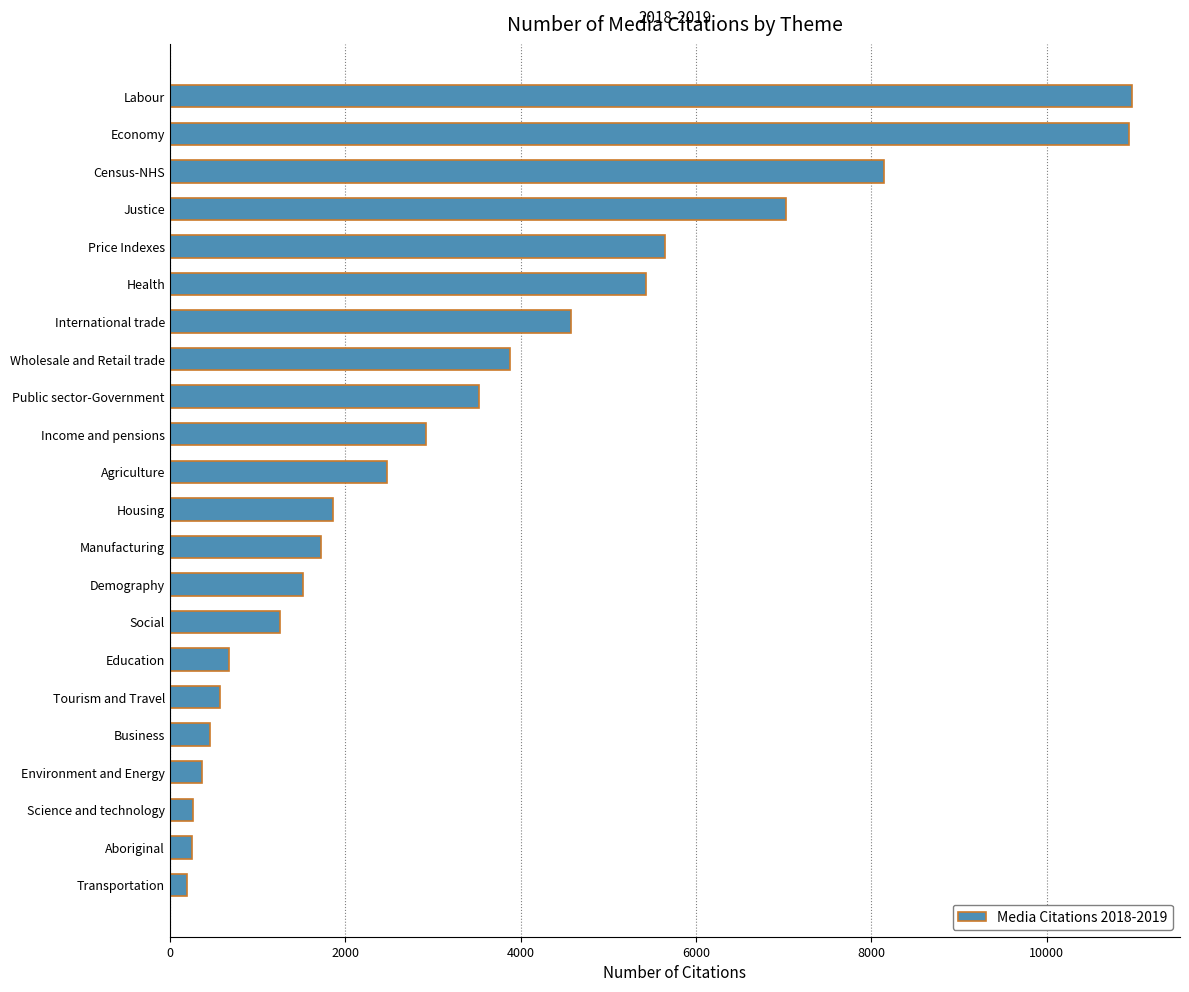

The value at Tourism and Travel is 965. True or false?

False